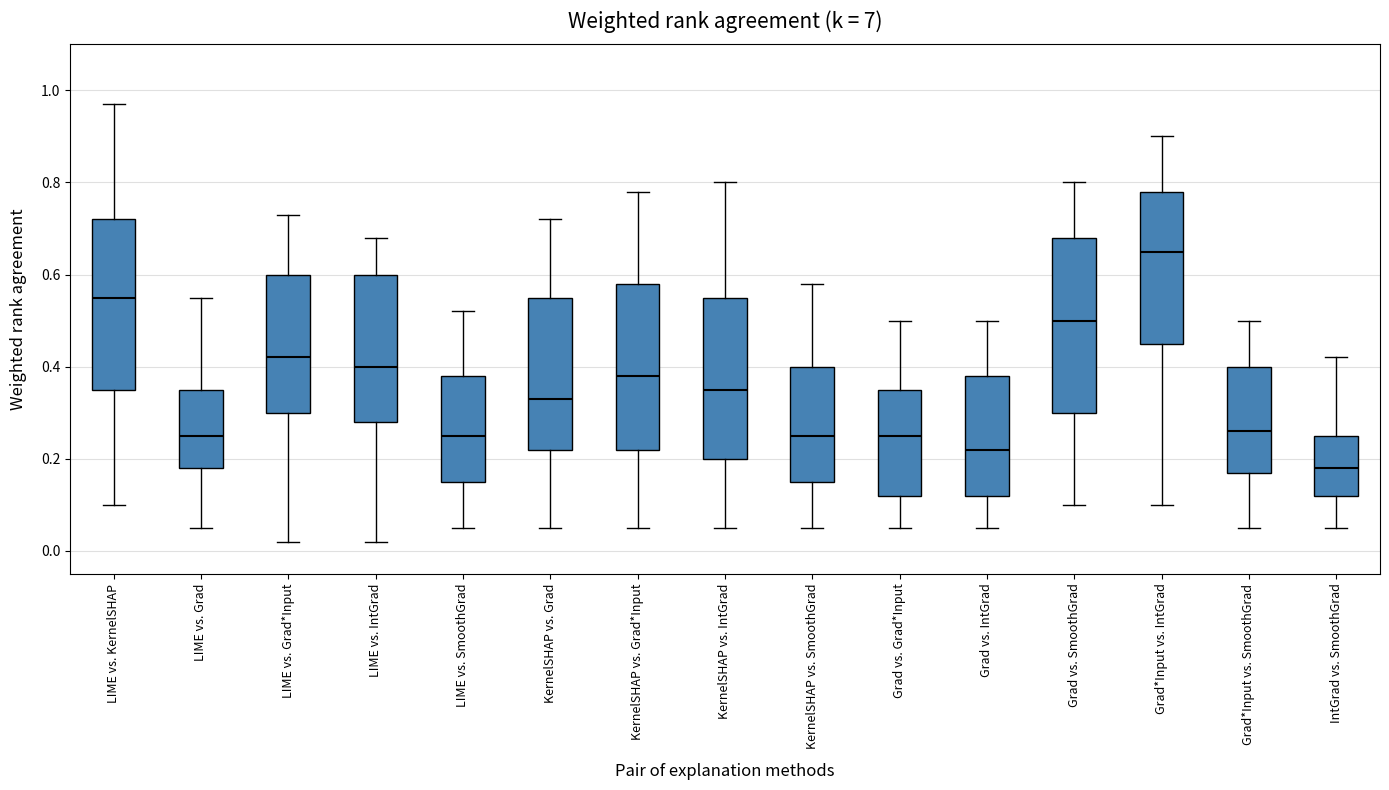

Reading left to right, read every box against the y-axis: the position of its median line, the range the box covers, and the ends of its whiskers. The values are not printed on the chart, so give them approximately, as read against the axis.

LIME vs. KernelSHAP: median 0.56, box 0.36 to 0.72, whiskers 0.10 to 0.98
LIME vs. Grad: median 0.26, box 0.18 to 0.36, whiskers 0.06 to 0.56
LIME vs. Grad*Input: median 0.42, box 0.30 to 0.60, whiskers 0.02 to 0.74
LIME vs. IntGrad: median 0.40, box 0.28 to 0.60, whiskers 0.02 to 0.68
LIME vs. SmoothGrad: median 0.26, box 0.16 to 0.38, whiskers 0.06 to 0.52
KernelSHAP vs. Grad: median 0.34, box 0.22 to 0.56, whiskers 0.06 to 0.72
KernelSHAP vs. Grad*Input: median 0.38, box 0.22 to 0.58, whiskers 0.06 to 0.78
KernelSHAP vs. IntGrad: median 0.36, box 0.20 to 0.56, whiskers 0.06 to 0.80
KernelSHAP vs. SmoothGrad: median 0.26, box 0.16 to 0.40, whiskers 0.06 to 0.58
Grad vs. Grad*Input: median 0.26, box 0.12 to 0.36, whiskers 0.06 to 0.50
Grad vs. IntGrad: median 0.22, box 0.12 to 0.38, whiskers 0.06 to 0.50
Grad vs. SmoothGrad: median 0.50, box 0.30 to 0.68, whiskers 0.10 to 0.80
Grad*Input vs. IntGrad: median 0.66, box 0.46 to 0.78, whiskers 0.10 to 0.90
Grad*Input vs. SmoothGrad: median 0.26, box 0.18 to 0.40, whiskers 0.06 to 0.50
IntGrad vs. SmoothGrad: median 0.18, box 0.12 to 0.26, whiskers 0.06 to 0.42